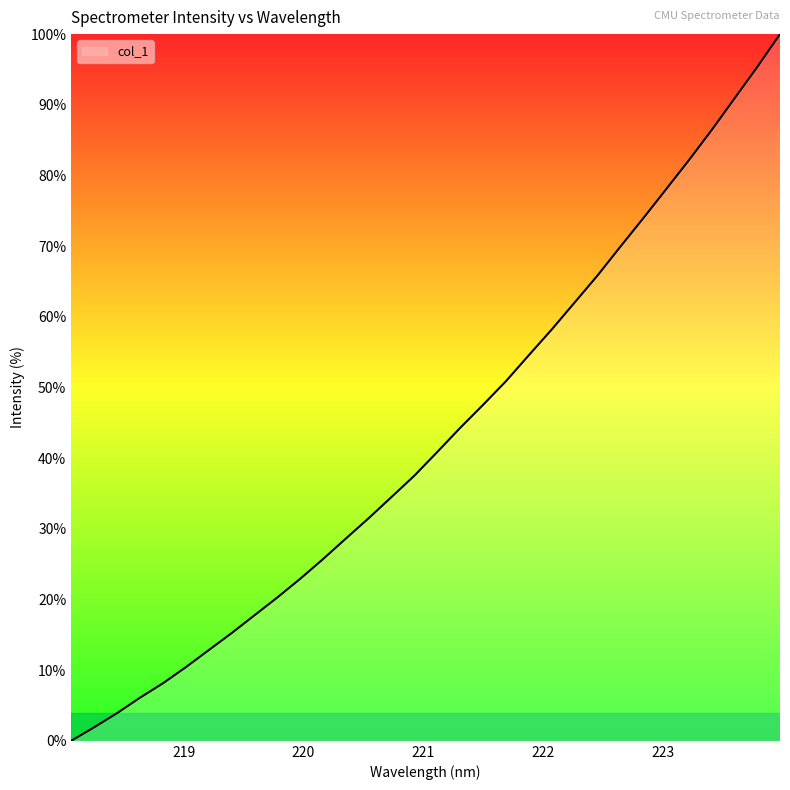

What is the difference between the maximum and minimum values?

100.0